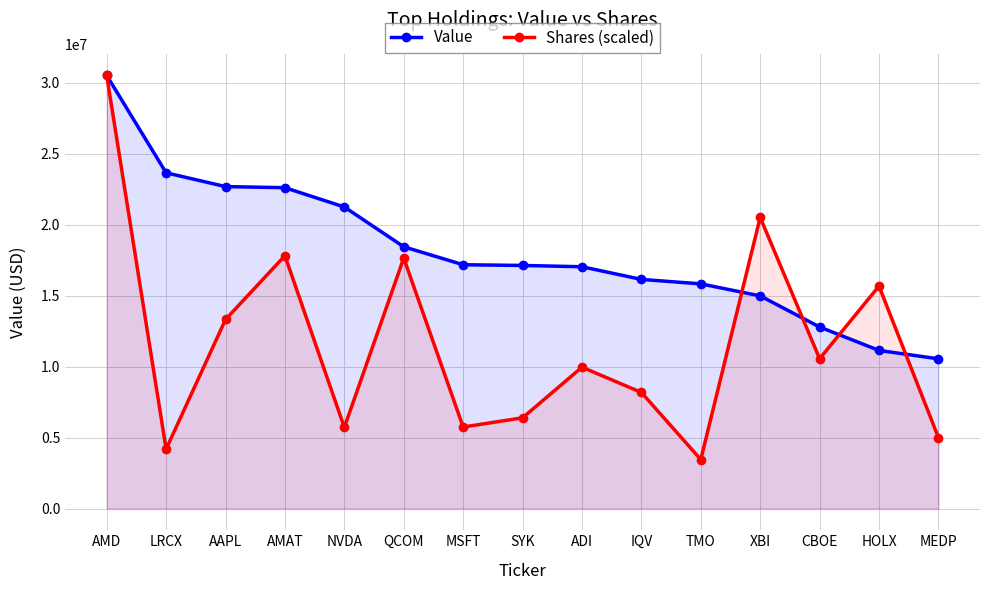

Reading right to left, list all the values displayed in this chart.

Value: MEDP=10554991.0	HOLX=11145642.0	CBOE=12797619.0	XBI=14990011.0	TMO=15837816.0	IQV=16151983.0	ADI=17044233.0	SYK=17134877.0	MSFT=17185521.0	QCOM=18451607.0	NVDA=21255909.0	AMAT=22614728.0	AAPL=22692869.0	LRCX=23664606.0	AMD=30526513.0
Shares (scaled): MEDP=5006116.7	HOLX=15679939.3	CBOE=10562874.3	XBI=20522936.8	TMO=3457738.0	IQV=8185572.6	ADI=9966213.7	SYK=6397527.3	MSFT=5748582.0	QCOM=17656391.7	NVDA=5723749.7	AMAT=17822358.6	AAPL=13326558.7	LRCX=4193141.0	AMD=30526513.0